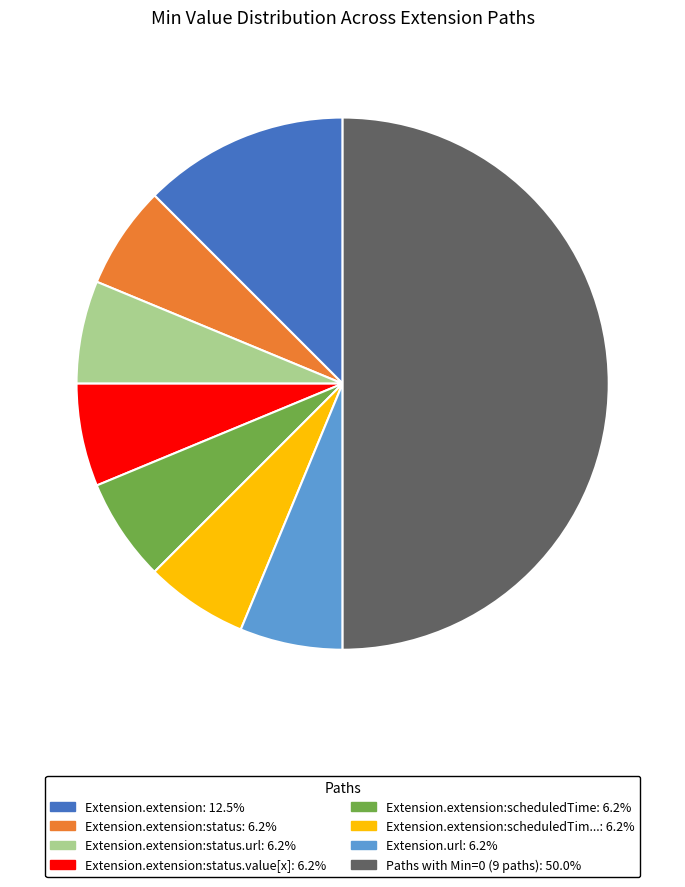

How many slices are in this pie chart?

8